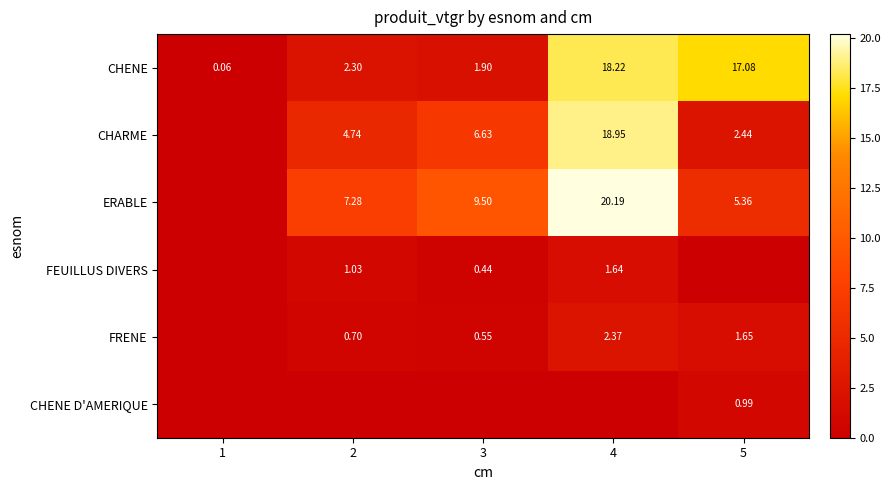

How many values in the CHARME series exceed 4?

3